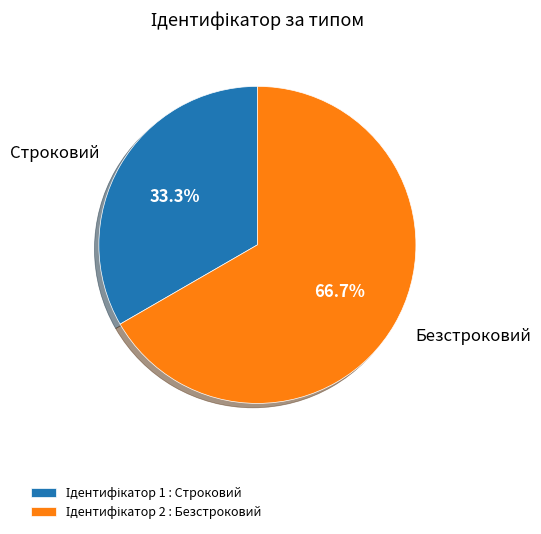

Rank the categories by value from lowest to highest.

Строковий, Безстроковий